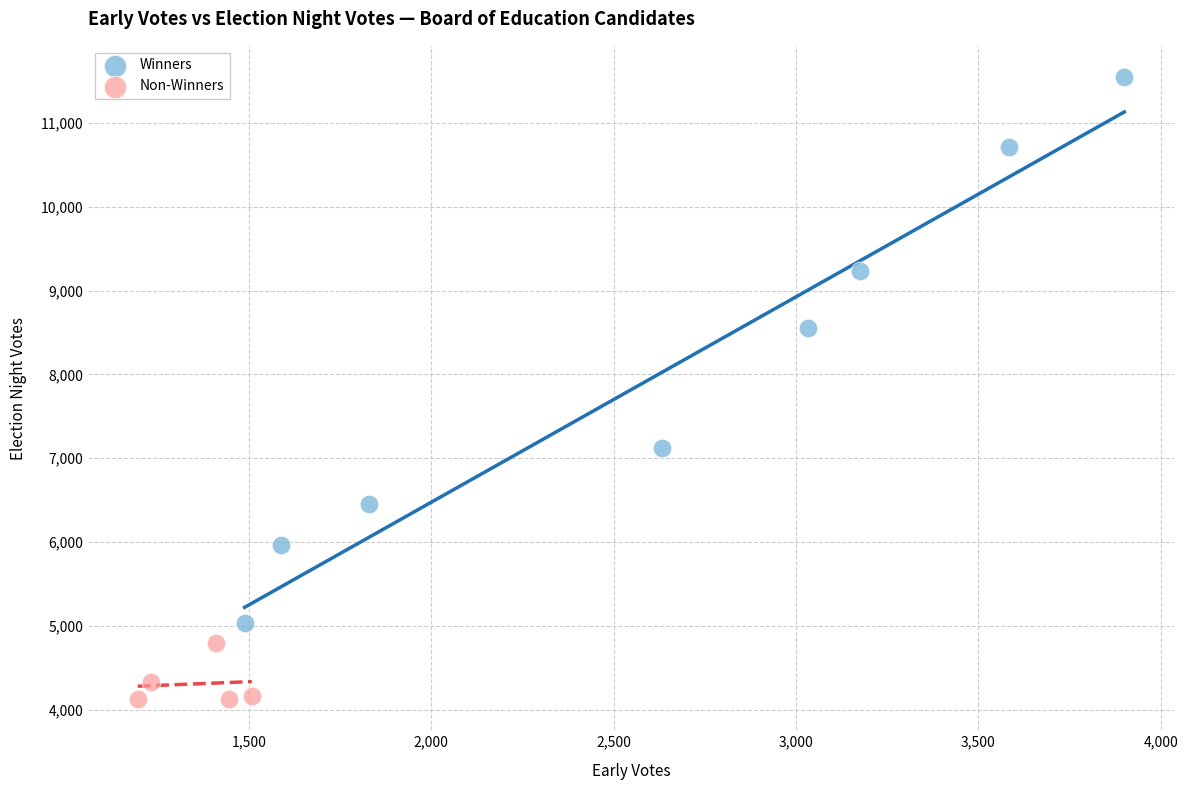

Which series reaches the maximum Y coordinate?

Winners